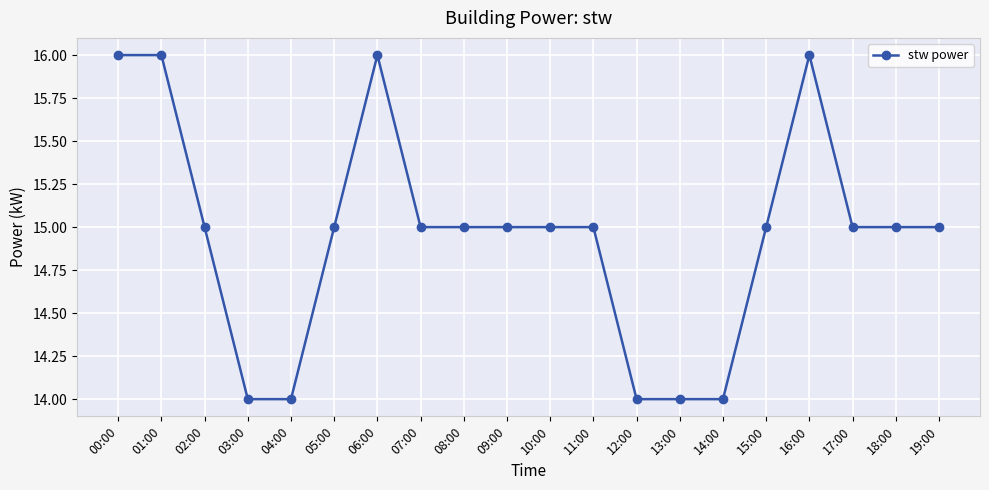

What is the difference between the second highest and second lowest values?

2